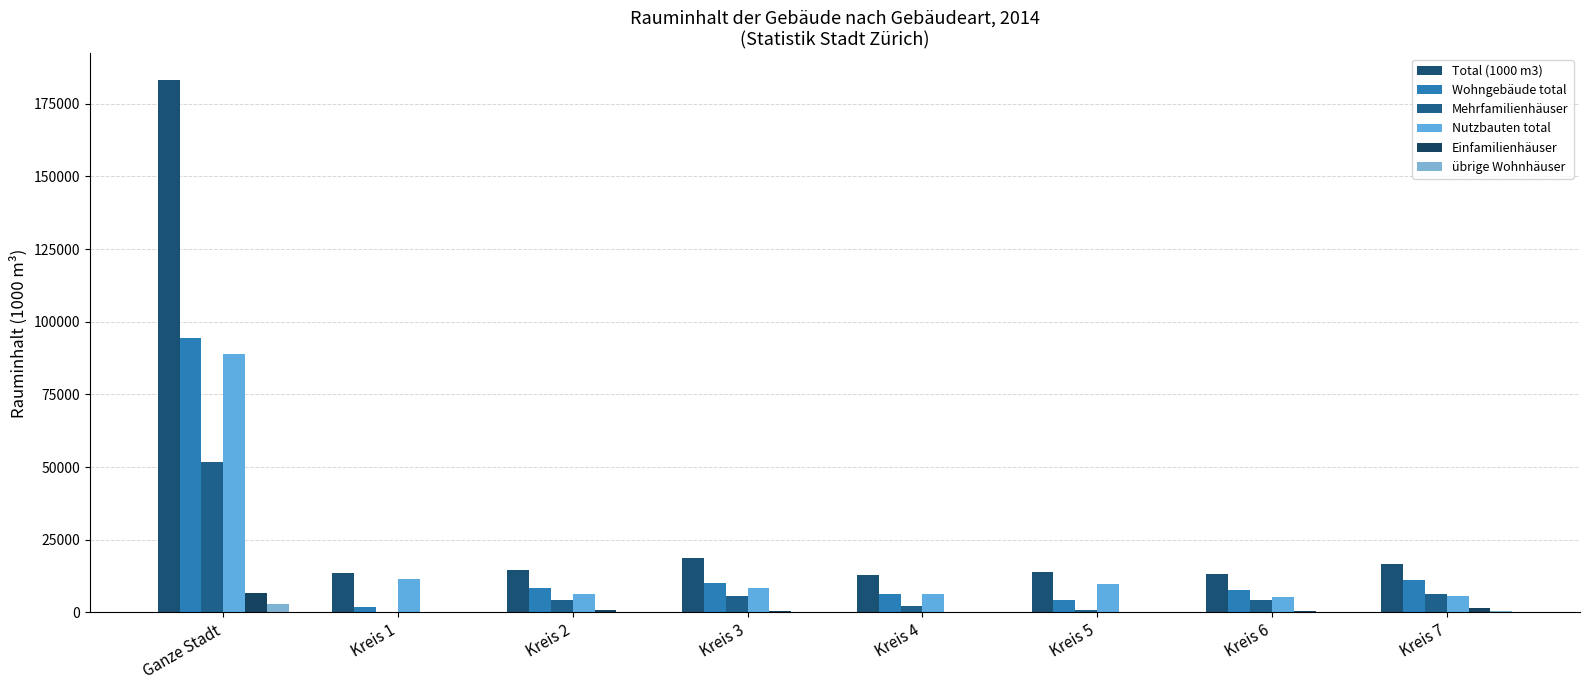

How many series are shown in this chart?

6